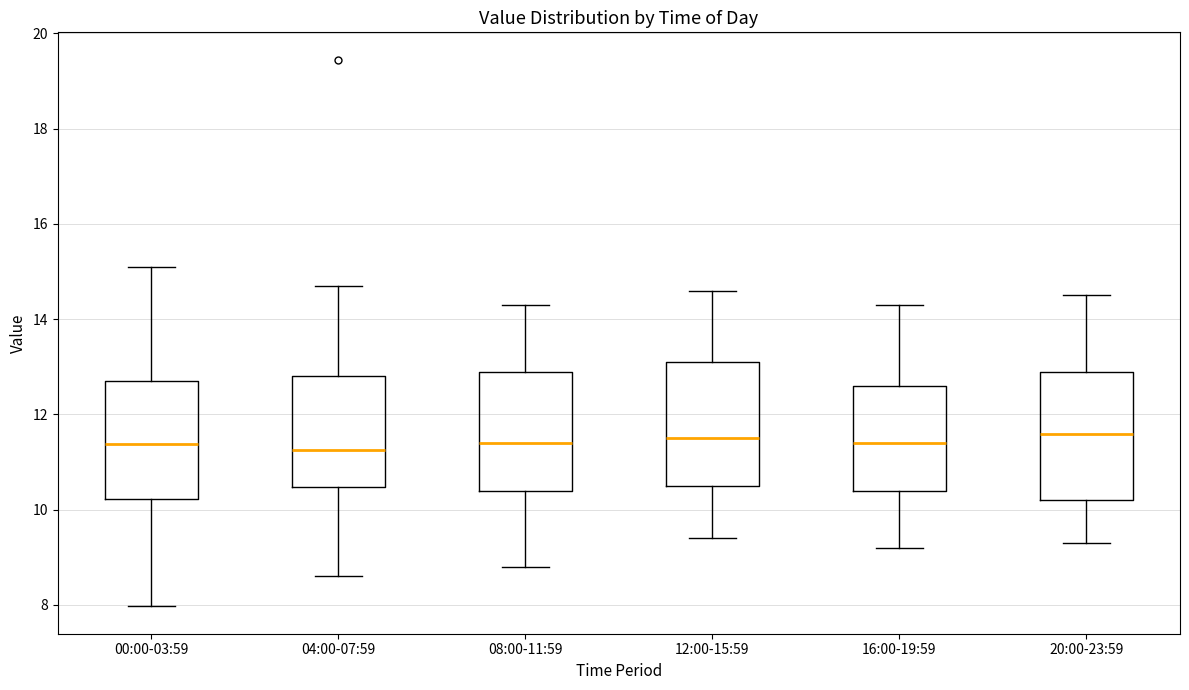

Reading left to right, transcribe this box plot: for each box, give where its median line is, the range the box spans, and where its two whiskers end, as read against the y-axis. The values are not printed on the chart, so give them approximately, as read against the axis.

00:00-03:59: median 11.4, box 10.2 to 12.8, whiskers 8.0 to 15.2
04:00-07:59: median 11.2, box 10.4 to 12.8, whiskers 8.6 to 14.8
08:00-11:59: median 11.4, box 10.4 to 13.0, whiskers 8.8 to 14.4
12:00-15:59: median 11.6, box 10.6 to 13.2, whiskers 9.4 to 14.6
16:00-19:59: median 11.4, box 10.4 to 12.6, whiskers 9.2 to 14.4
20:00-23:59: median 11.6, box 10.2 to 13.0, whiskers 9.4 to 14.6